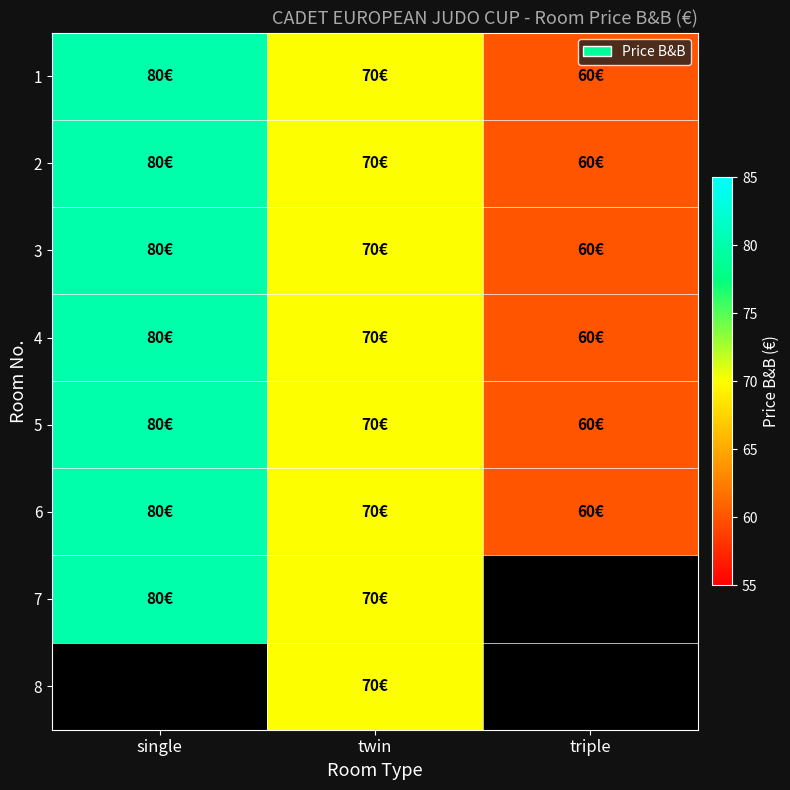

List the labels in order of 4 value, smallest first.

triple, twin, single